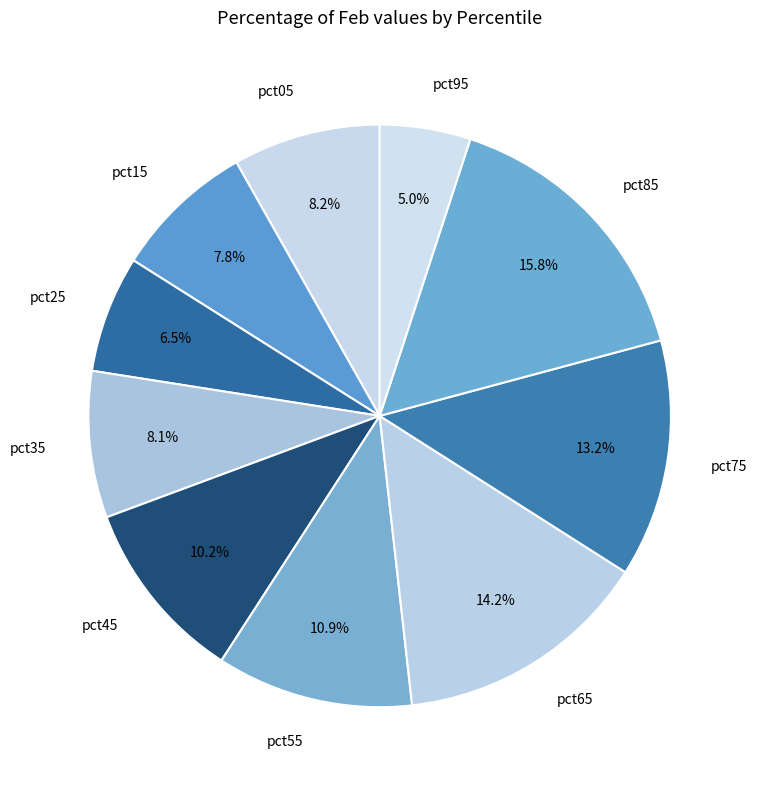

To the nearest percent, what is the combined percentage of pct75 and pct35?

21%